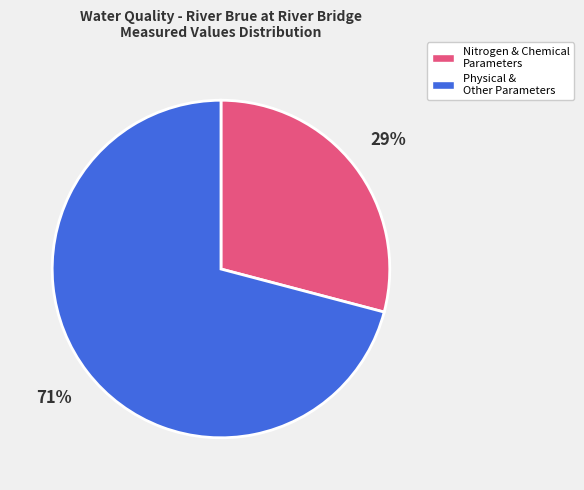

How many segments does this pie chart have?

2